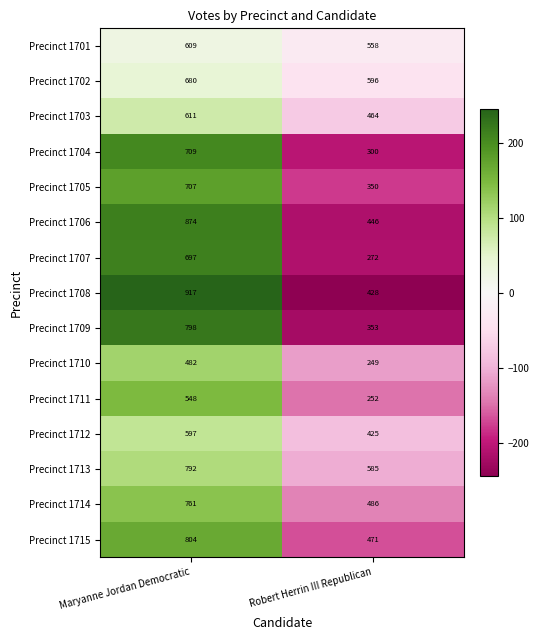

What is the difference between the highest and lowest values at Robert Herrin III Republican?

347